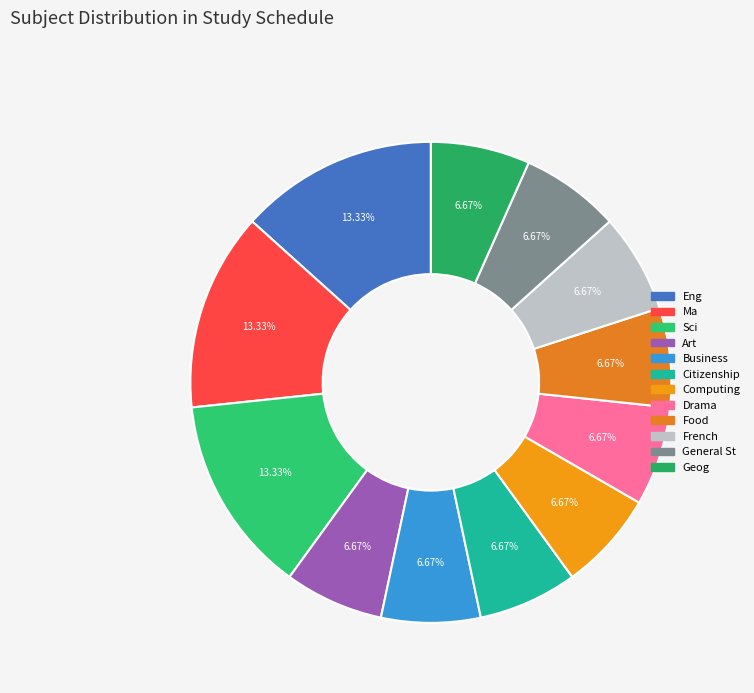

True or false: French accounts for 1% of the total.

False